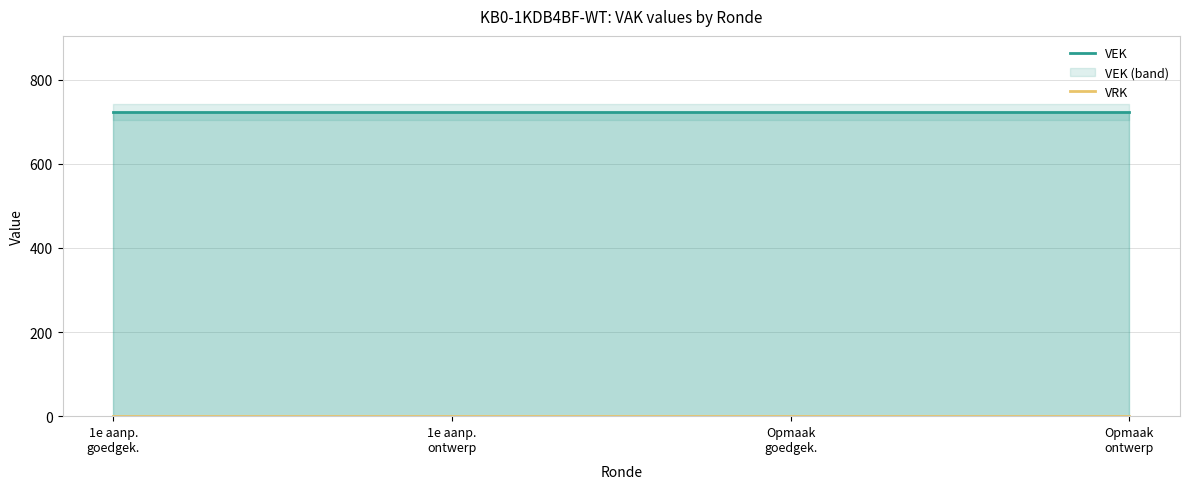

Reading left to right, extract all data points from this chart.

VEK: 1e aanp.
goedgek.=723	1e aanp.
ontwerp=723	Opmaak
goedgek.=723	Opmaak
ontwerp=723
VRK: 1e aanp.
goedgek.=0	1e aanp.
ontwerp=0	Opmaak
goedgek.=0	Opmaak
ontwerp=0